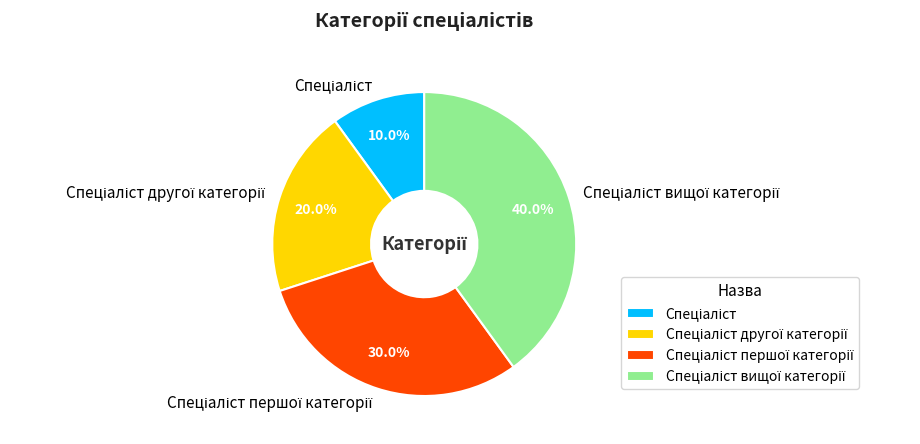

Is there a majority slice in this chart?

No